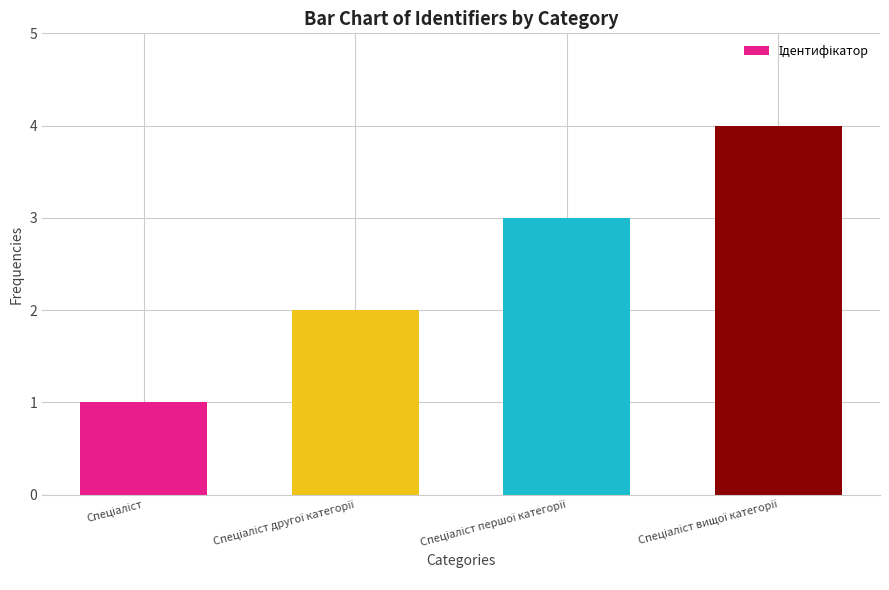

What is the sum of all values?

10